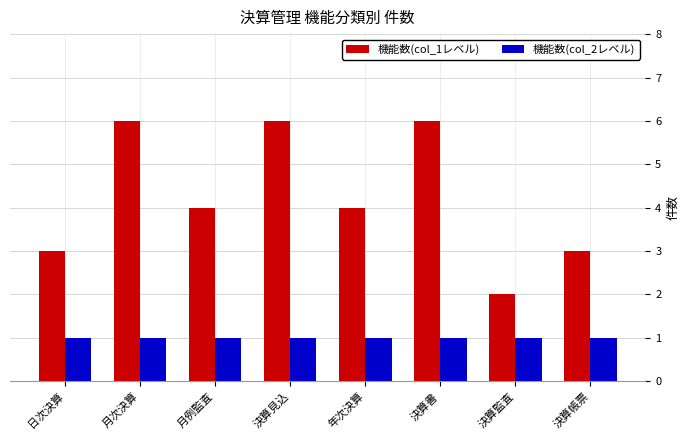

Rank the series by their maximum value, from highest to lowest.

機能数(col_1レベル), 機能数(col_2レベル)